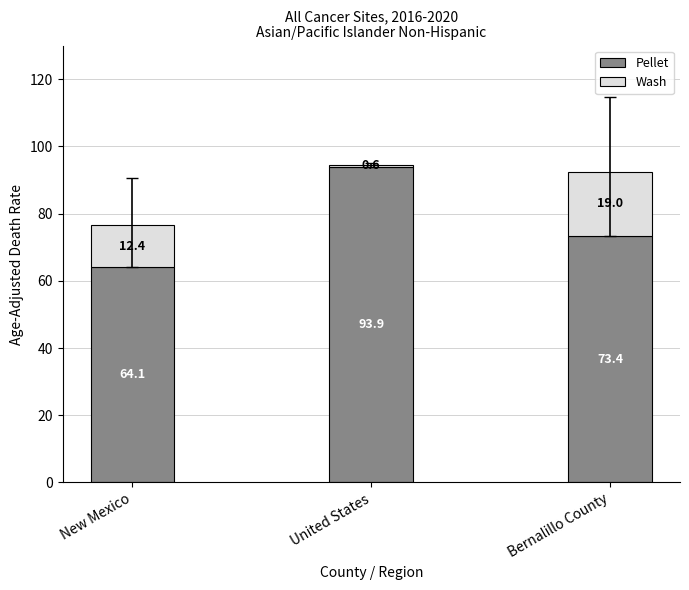

What is the total value across all series at United States?

94.5